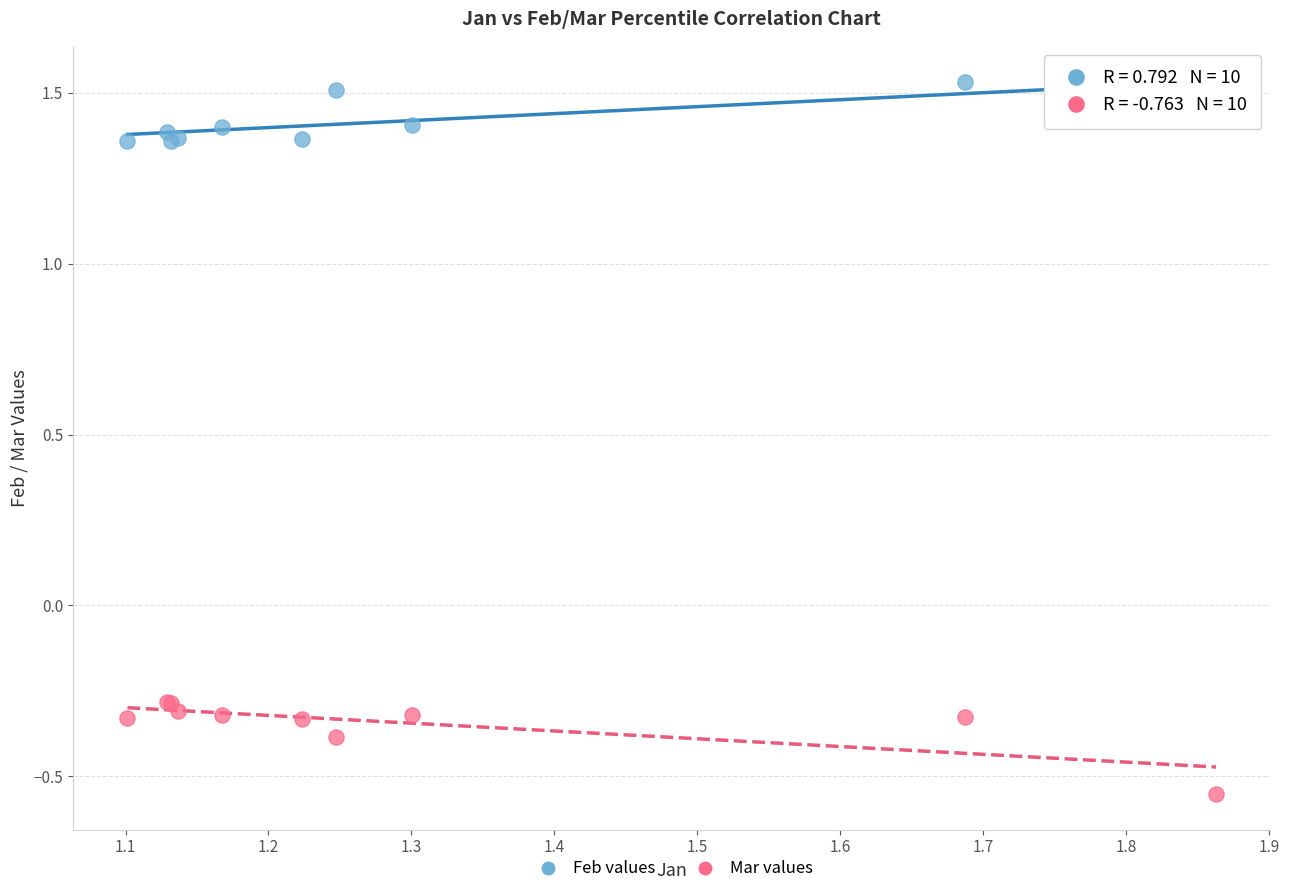

Which series reaches the minimum Y coordinate?

Mar values